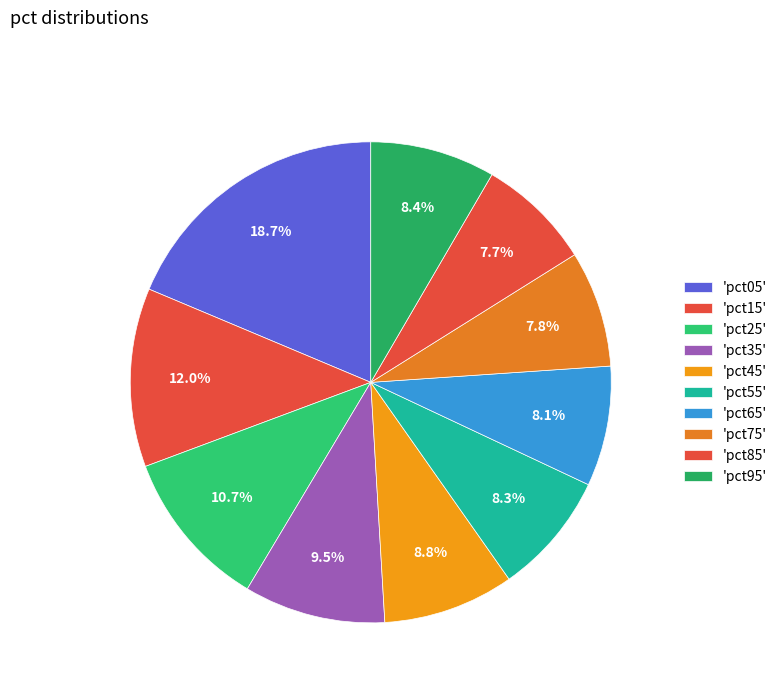

Which category has the smallest portion of the pie?

pct85